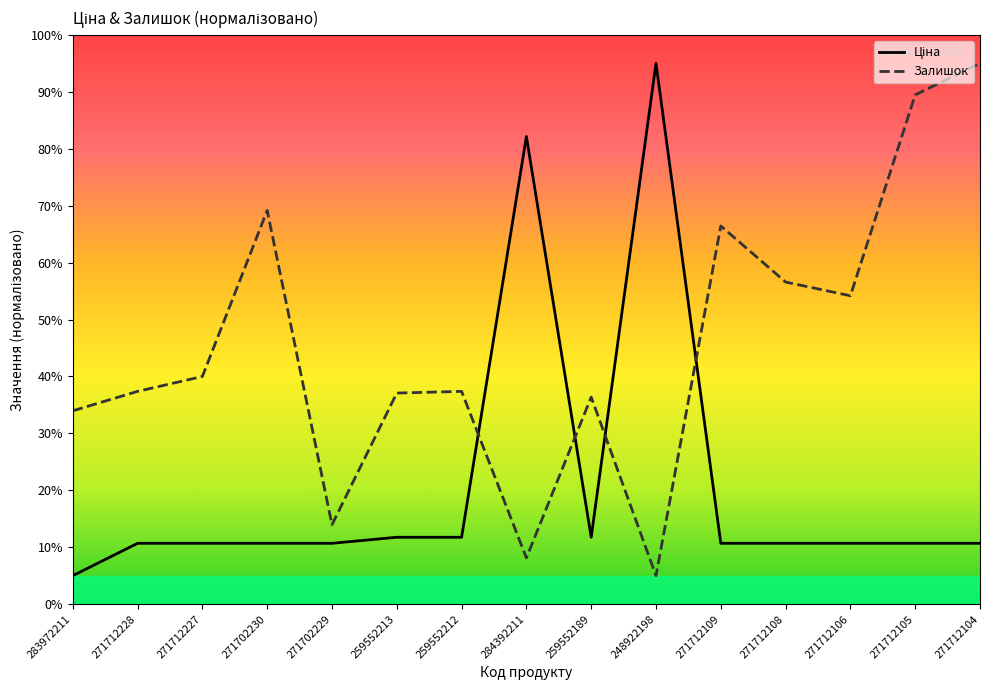

How many intersections are there between Ціна and Залишок?

4